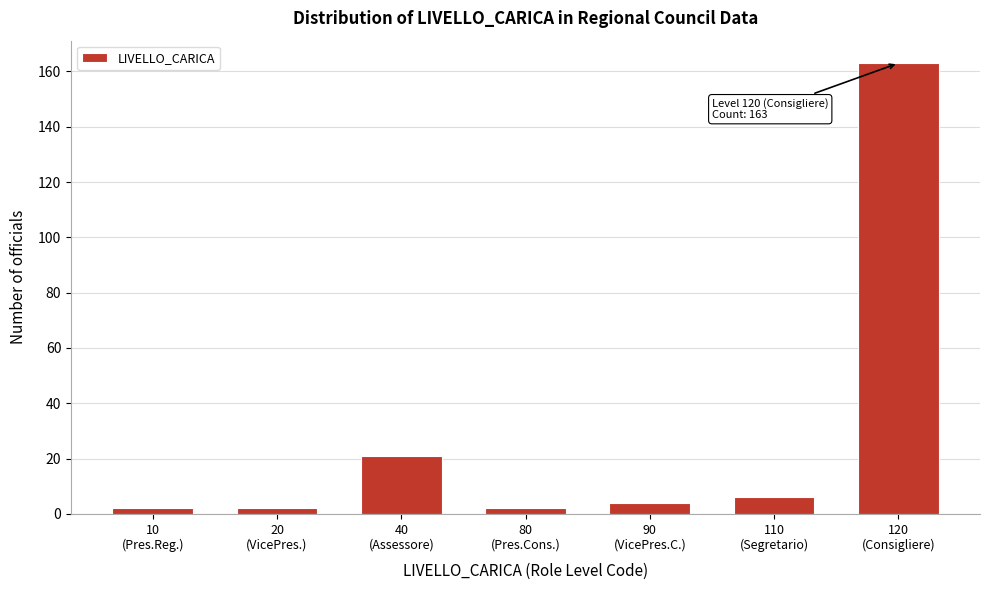

Reading right to left, extract all data points from this chart.

163	6	4	2	21	2	2